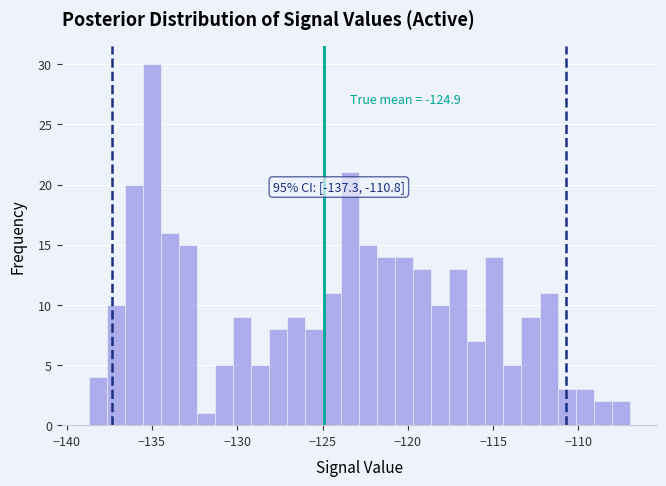

Around what value on the x-axis is the tallest bar? Give the approximate position of its centre, as read against the axis.

-135.0